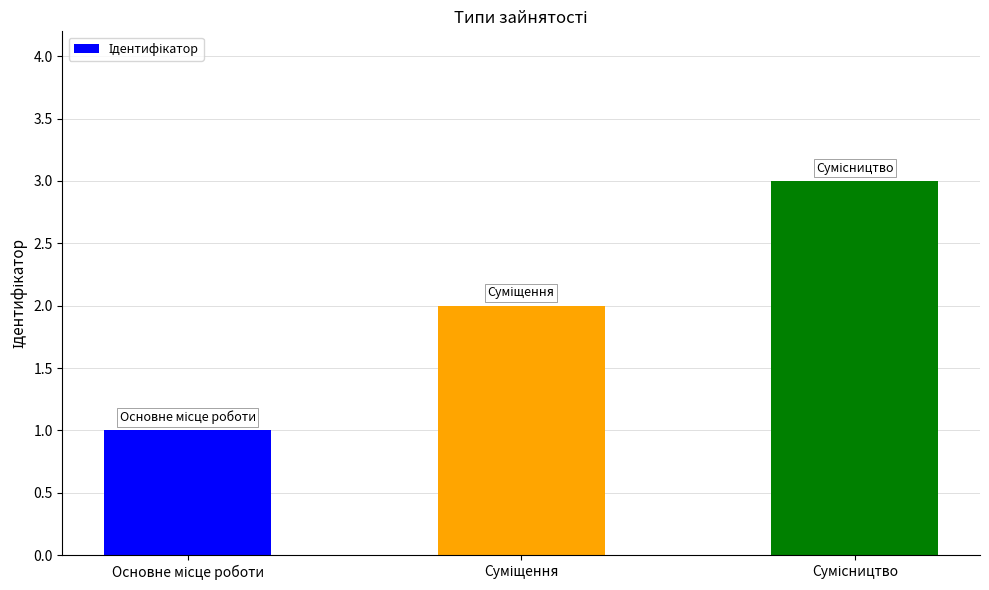

What is the maximum value shown in the chart?

3